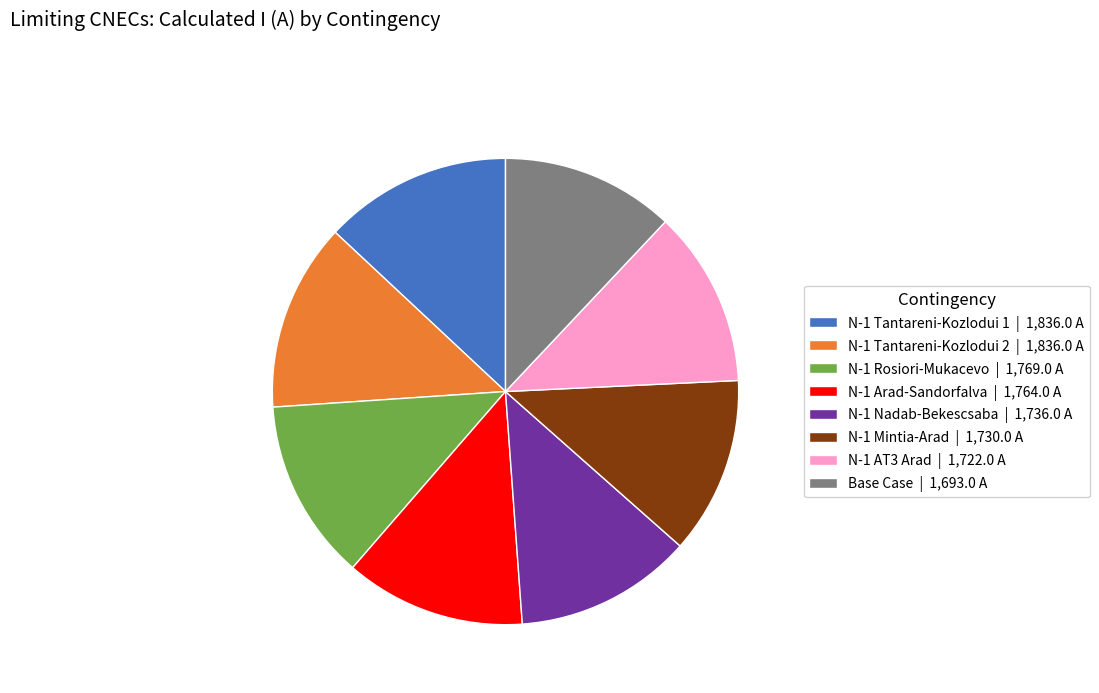

Which has a higher value, N-1 Tantareni-Kozlodui 2 or Base Case?

N-1 Tantareni-Kozlodui 2